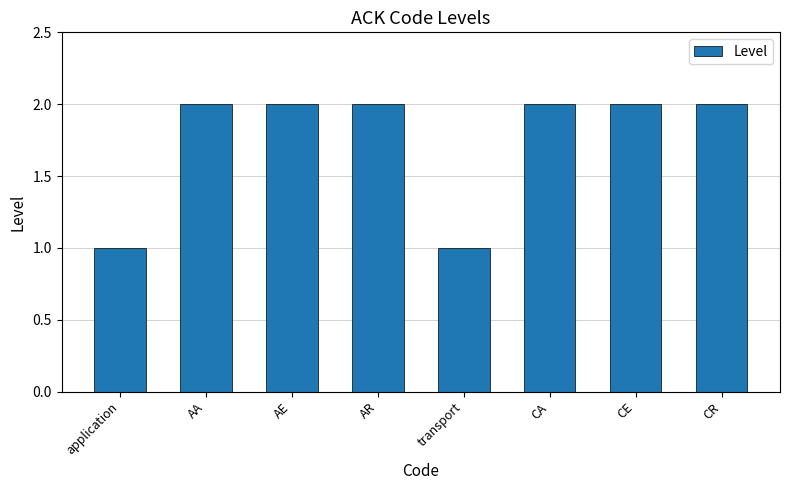

The chart shows a value of 1 at CA. True or false?

False